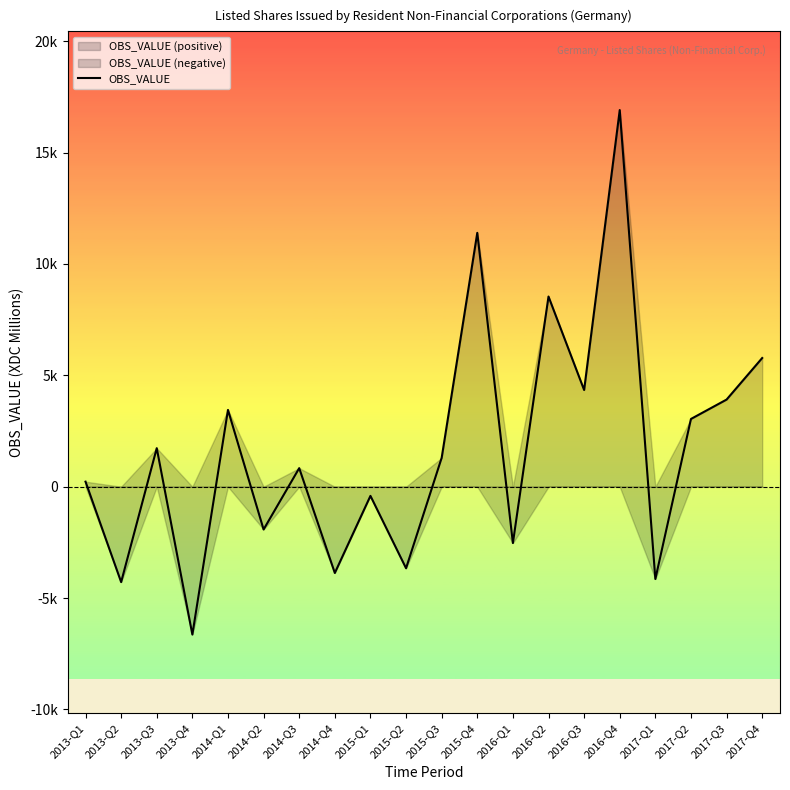

Which has a higher value, 2015-Q3 or 2014-Q2?

2015-Q3